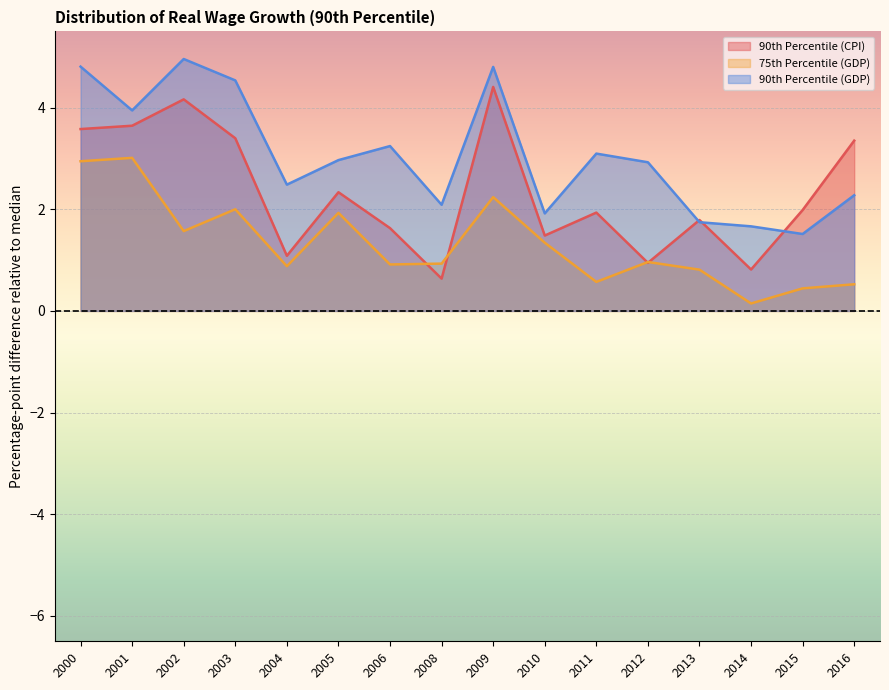

What is the difference between the maximum and minimum values in the 90th Percentile (GDP) series?

3.4